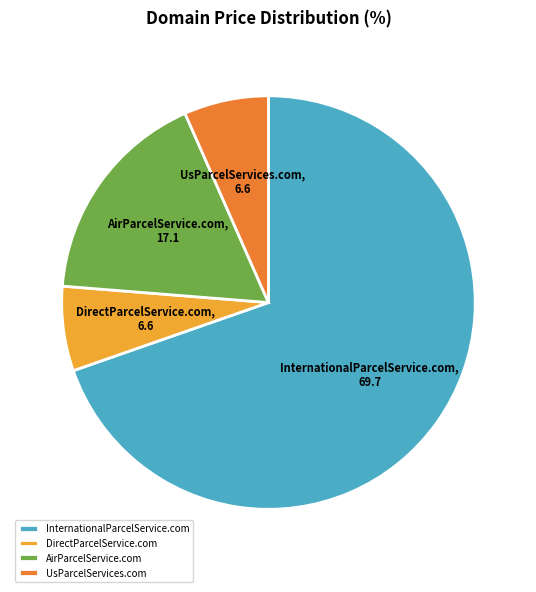

Which category accounts for the majority?

InternationalParcelService.com